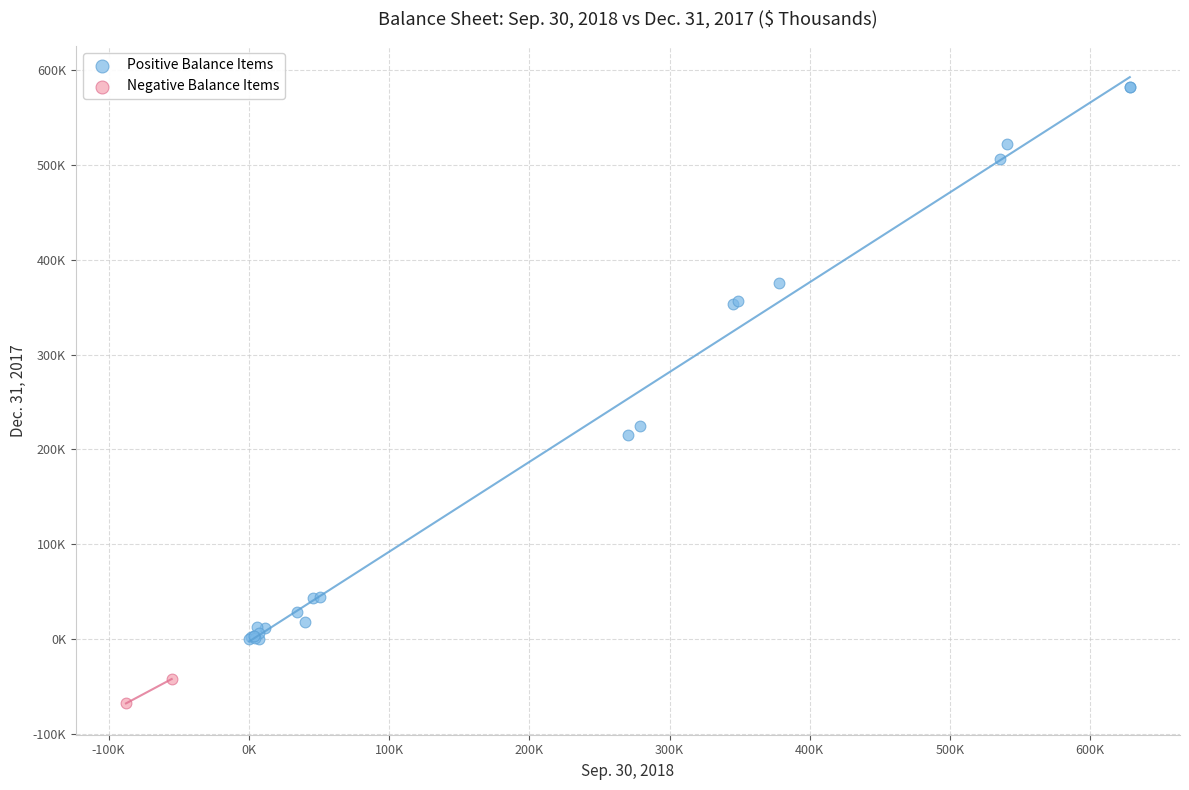

Which series contains the lowest Y value?

Negative Balance Items